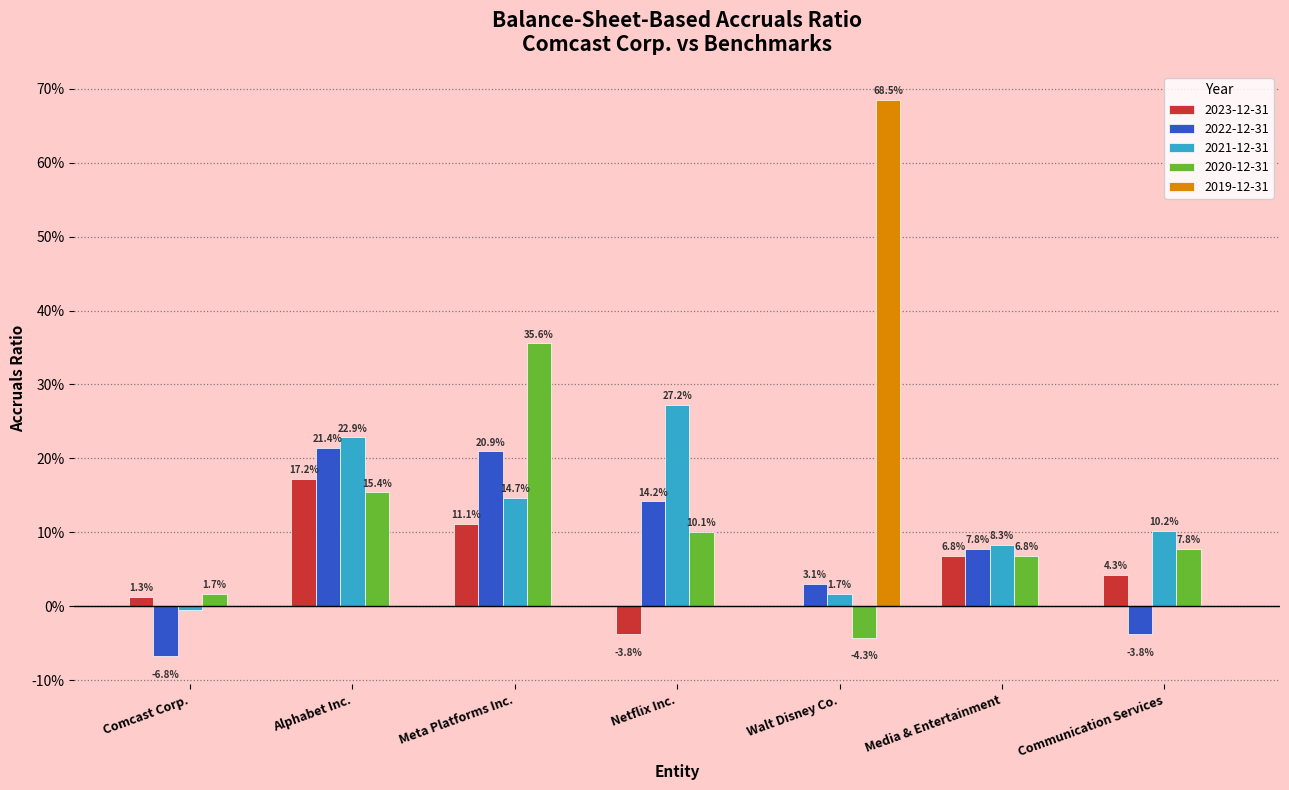

What is the average value of the 2023-12-31 series?

0.1